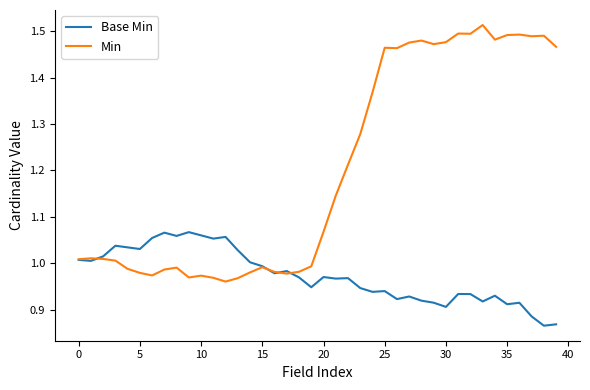

Which series has the largest range (max minus min)?

Min